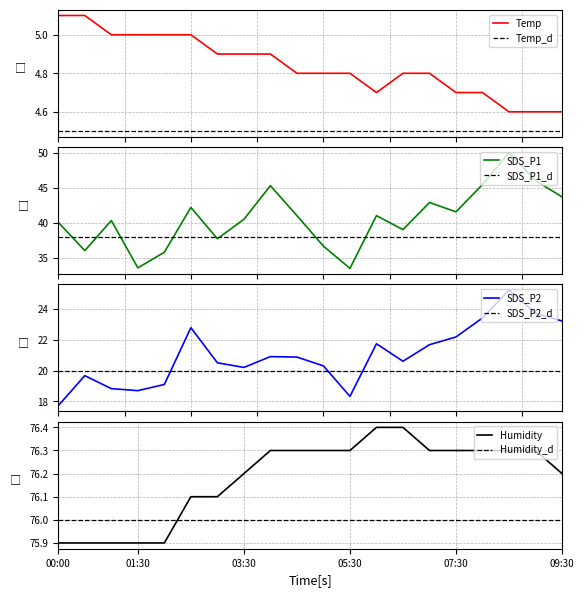

True or false: Temp and Humidity cross at least once.

False